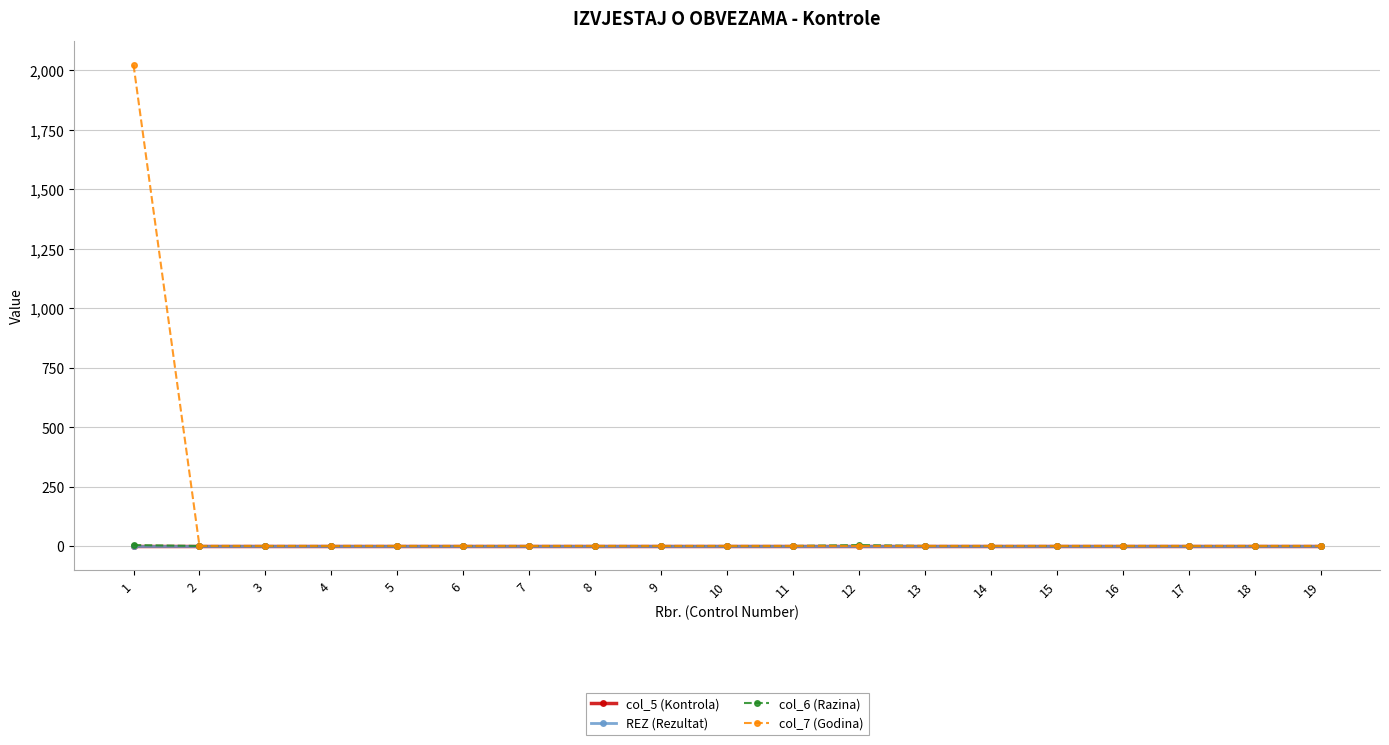

What is the greatest value displayed?

2023